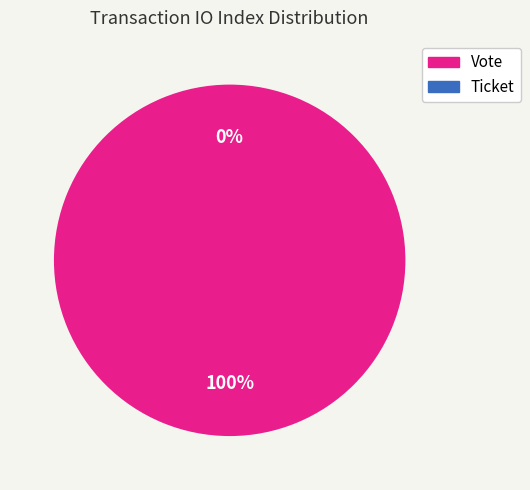

The Ticket slice represents 0% of the pie. True or false?

True